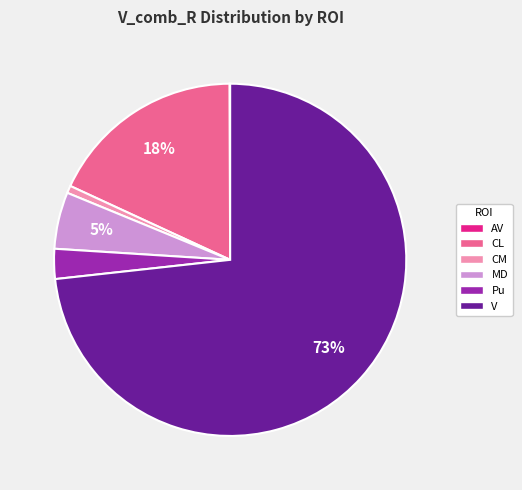

Is there any slice that represents more than half of the pie?

Yes